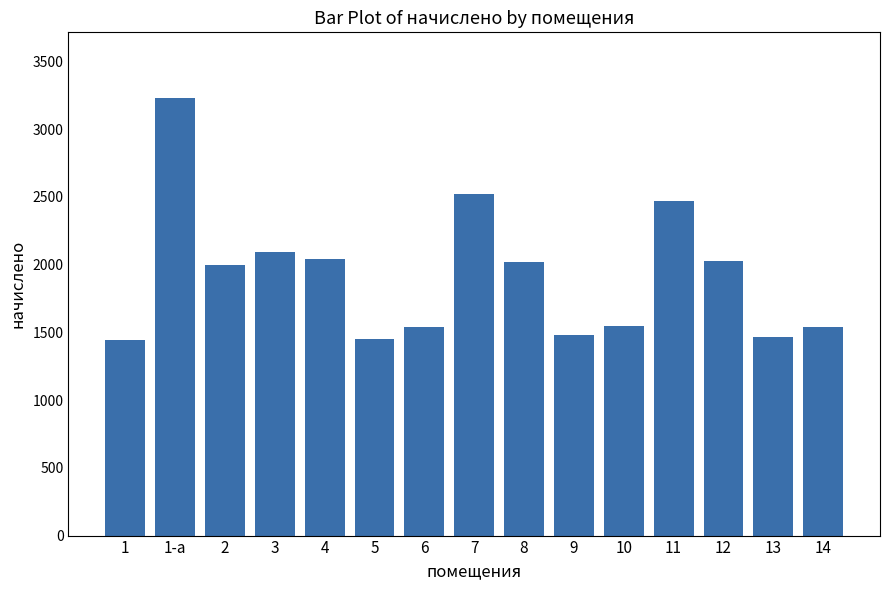

Which label corresponds to the largest value in the chart?

1-а